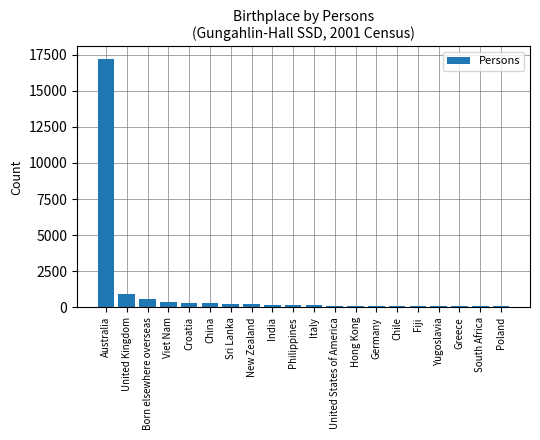

What is the label of the 15th bar from the left?

Chile